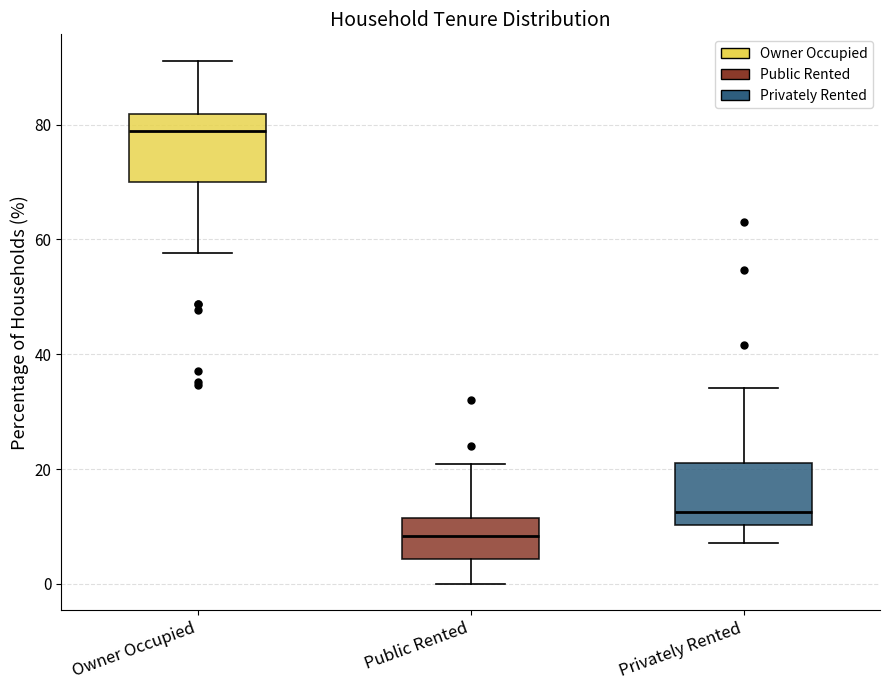

Which box's median line is the highest?

Owner Occupied